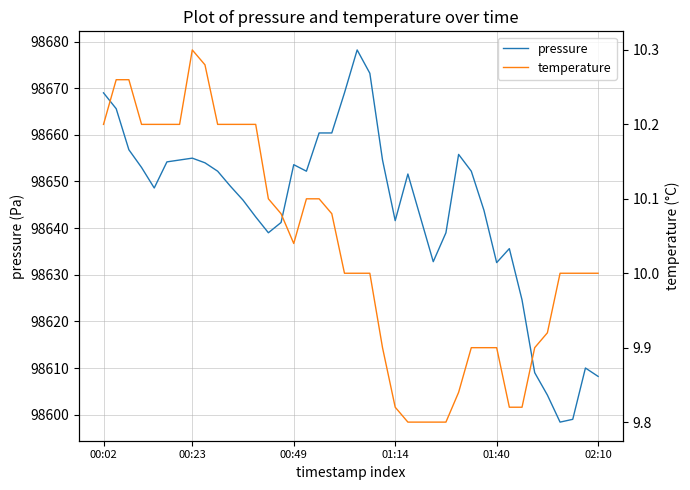

At which category is the sum across all series the highest?

20